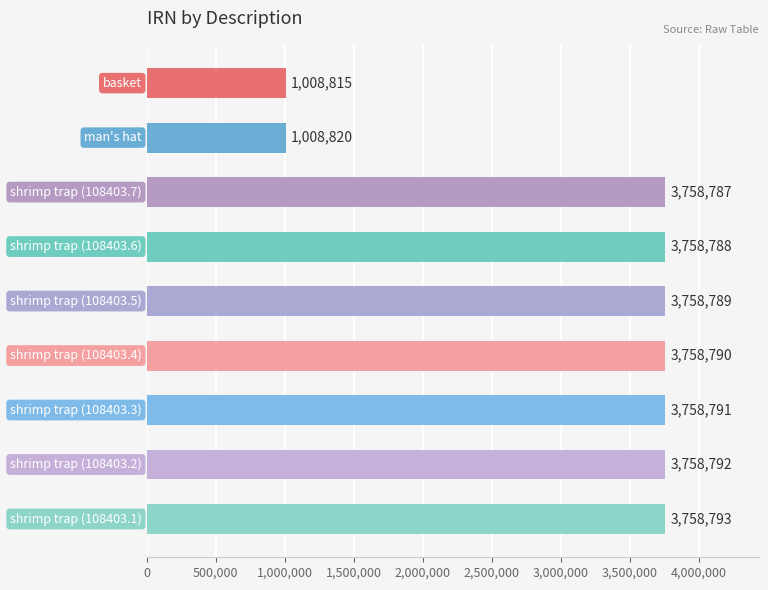

What is the maximum value shown in the chart?

3758793